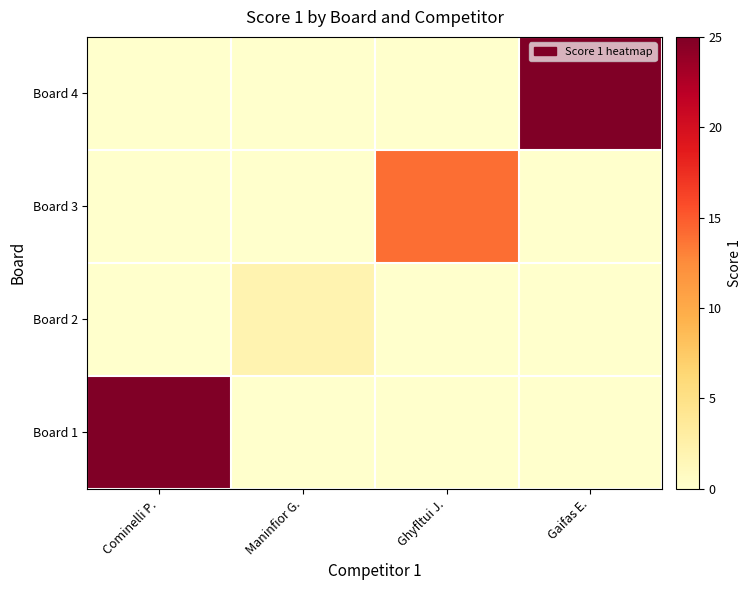

Between Cominelli P. and Gaifas E., which series saw the biggest shift?

Board 1